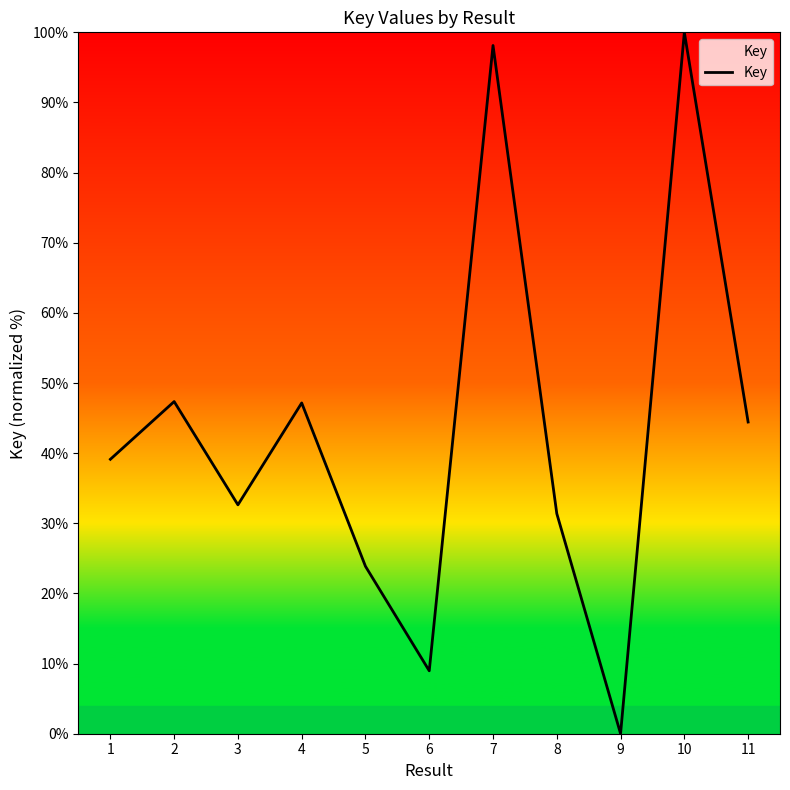

Read the value at 2.

47.4